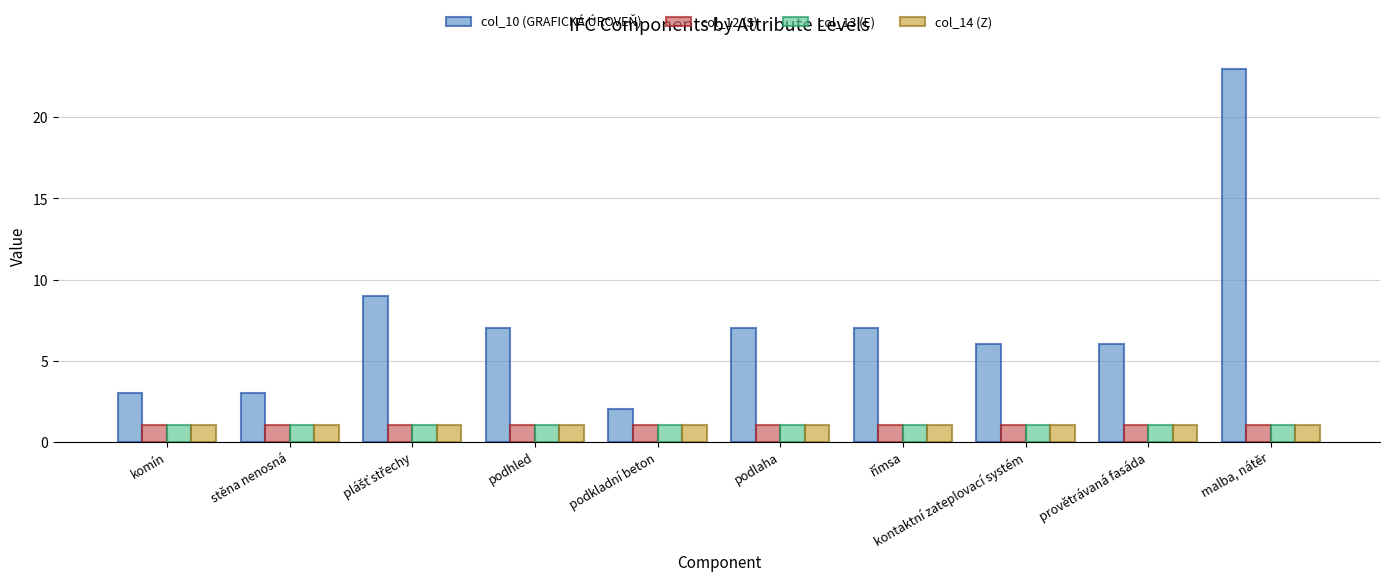

What is the average value of the col_10 (GRAFICKÁ ÚROVEŇ) series?

7